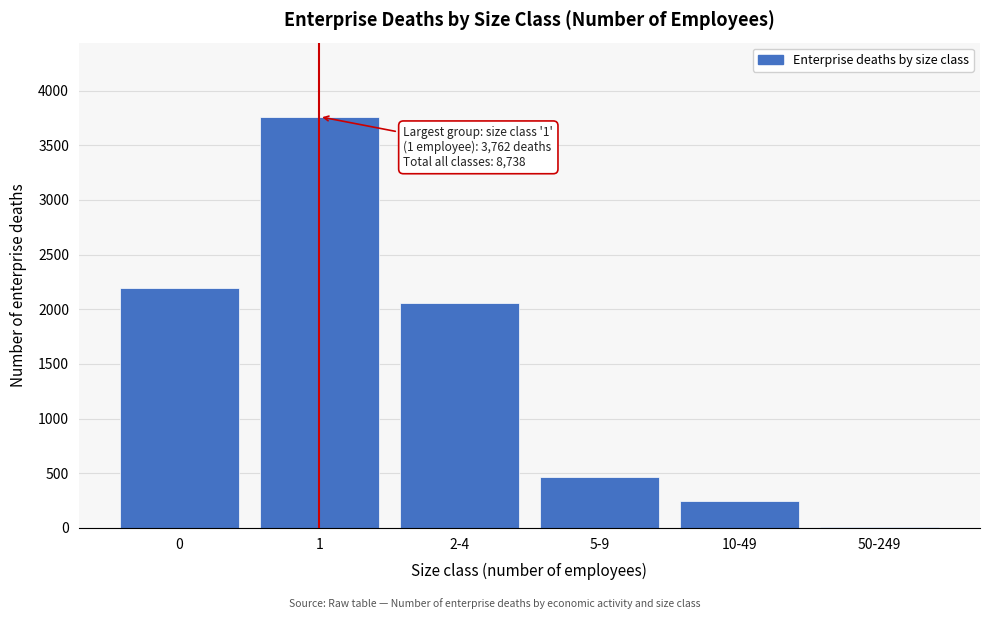

Reading right to left, list all the values displayed in this chart.

50-249=13	10-49=245	5-9=464	2-4=2062	1=3762	0=2192